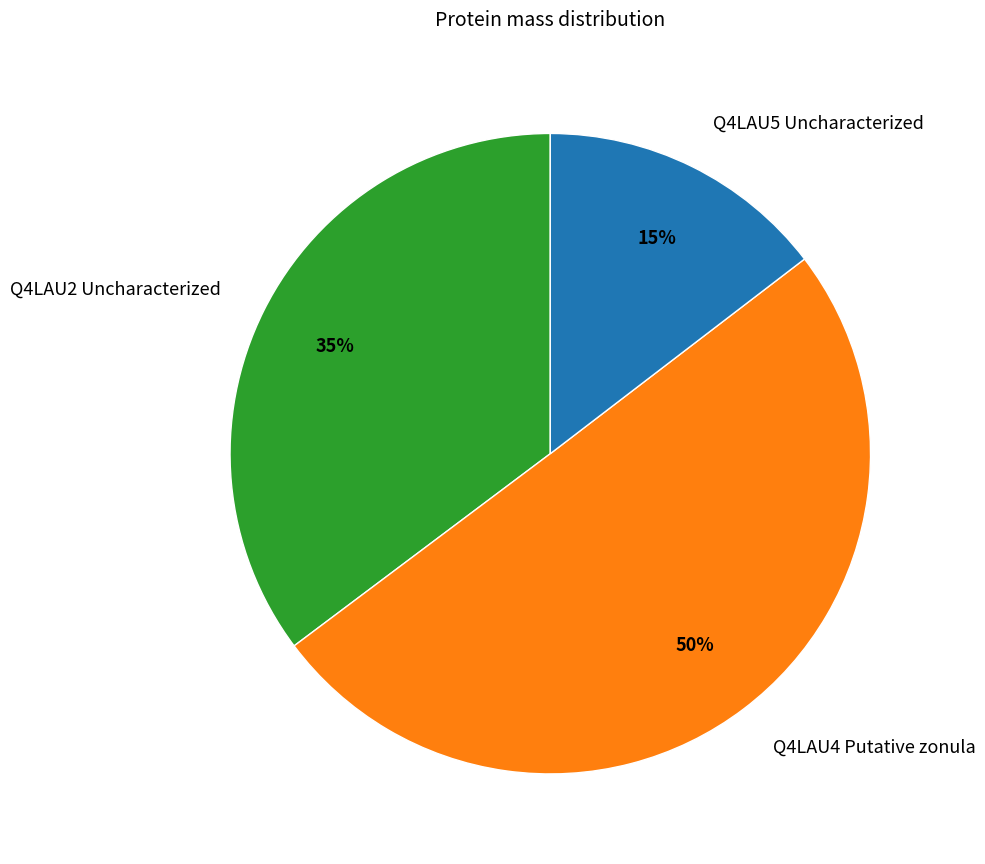

Which slice is the largest?

Q4LAU4 Putative zonula